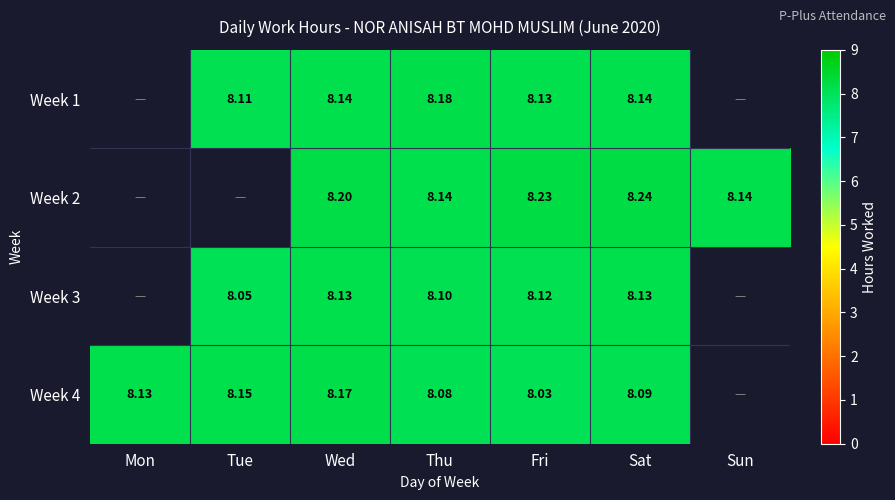

Is the value of Week 2 at Sun greater than the value of Week 3 at Sat?

Yes